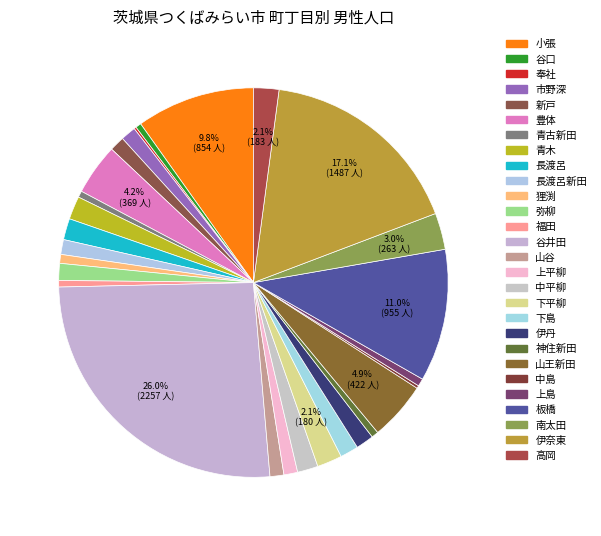

Rank the categories by value from lowest to highest.

奉社, 中島, 谷口, 青古新田, 福田, 神住新田, 上島, 狸渕, 上平柳, 山谷, 長渡呂新田, 新戸, 市野深, 弥柳, 伊丹, 下島, 中平柳, 長渡呂, 青木, 下平柳, 高岡, 南太田, 豊体, 山王新田, 小張, 板橋, 伊奈東, 谷井田